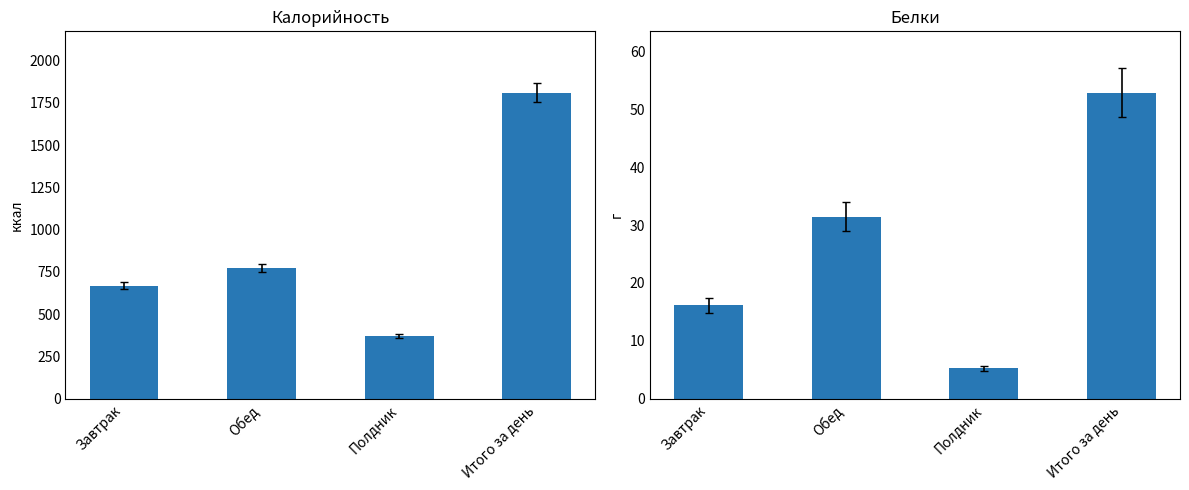

Rank the series by their maximum value, from lowest to highest.

Белки, Калорийность